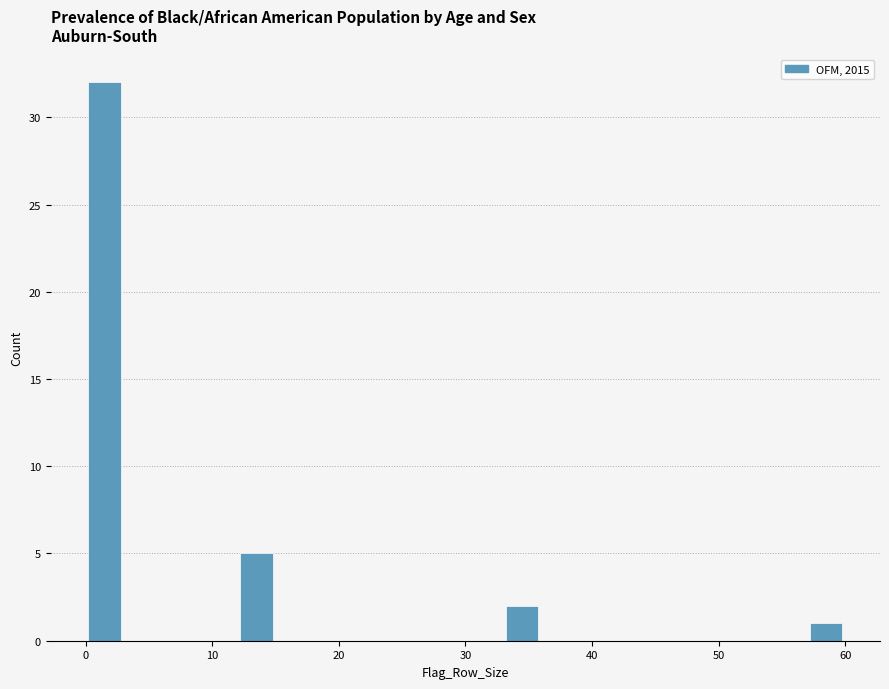

Around what value on the x-axis is the tallest bar? Give the approximate position of its centre, as read against the axis.

2